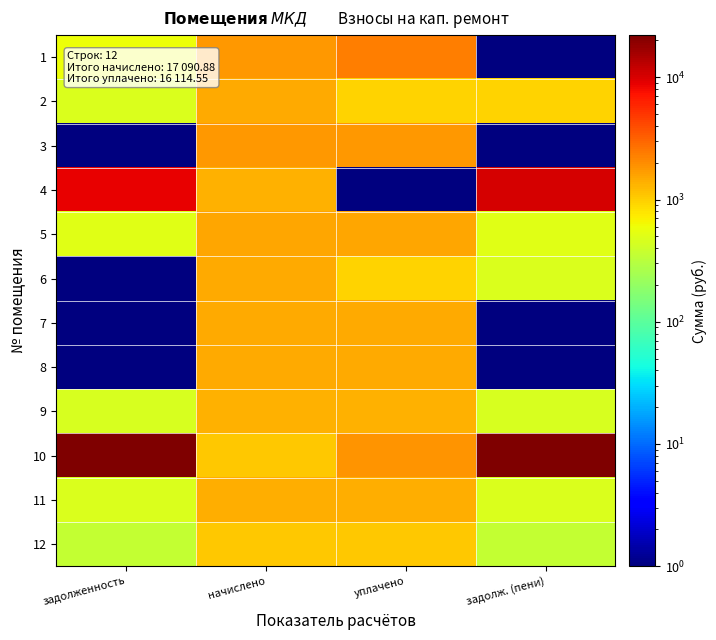

Reading right to left, list all the values displayed in this chart.

1: задолж. (пени)=0.1	уплачено=2346.2	начислено=1759.7	задолженность=586.6
2: задолж. (пени)=958.0	уплачено=958.0	начислено=1437.1	задолженность=479.0
3: задолж. (пени)=0.1	уплачено=1774.3	начислено=1774.3	задолженность=0.1
4: задолж. (пени)=10309.3	уплачено=0.1	начислено=1371.1	задолженность=8938.2
5: задолж. (пени)=501.0	уплачено=1503.1	начислено=1503.1	задолженность=501.0
6: задолж. (пени)=479.0	уплачено=958.0	начислено=1437.1	задолженность=0.1
7: задолж. (пени)=0.1	уплачено=1462.7	начислено=1462.7	задолженность=0.1
8: задолж. (пени)=0.1	уплачено=1437.1	начислено=1437.1	задолженность=0.1
9: задолж. (пени)=453.4	уплачено=1360.1	начислено=1360.1	задолженность=453.4
10: задолж. (пени)=21370.0	уплачено=1847.7	начислено=1081.5	задолженность=22136.3
11: задолж. (пени)=469.2	уплачено=1407.8	начислено=1407.8	задолженность=469.2
12: задолж. (пени)=353.2	уплачено=1059.5	начислено=1059.5	задолженность=353.2